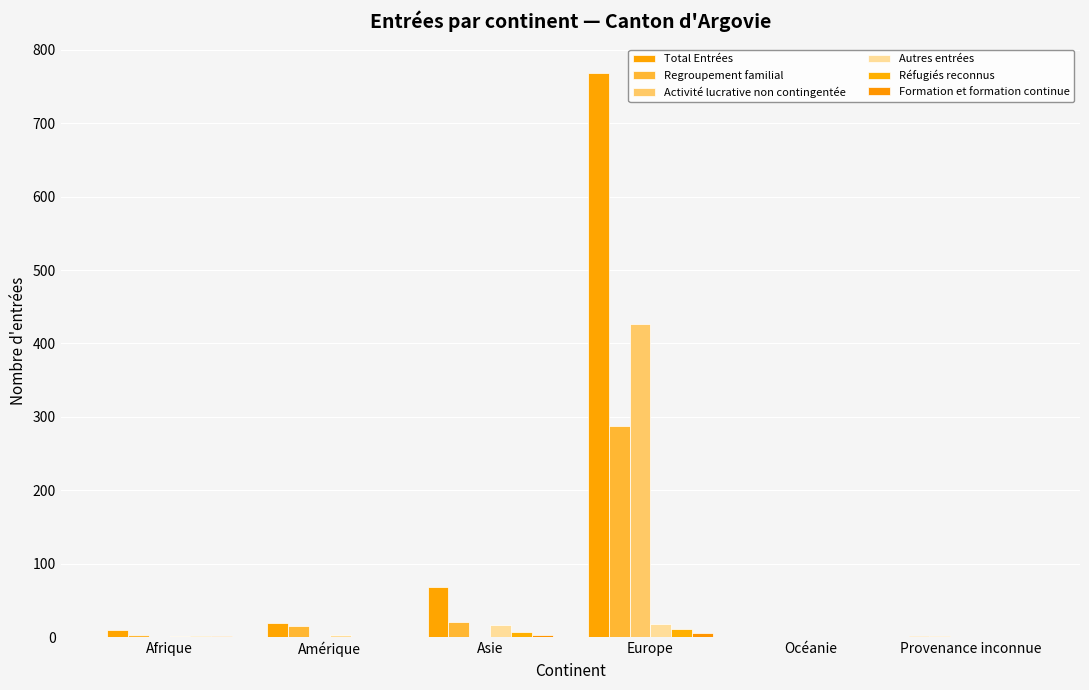

At which category is the sum across all series the highest?

Europe